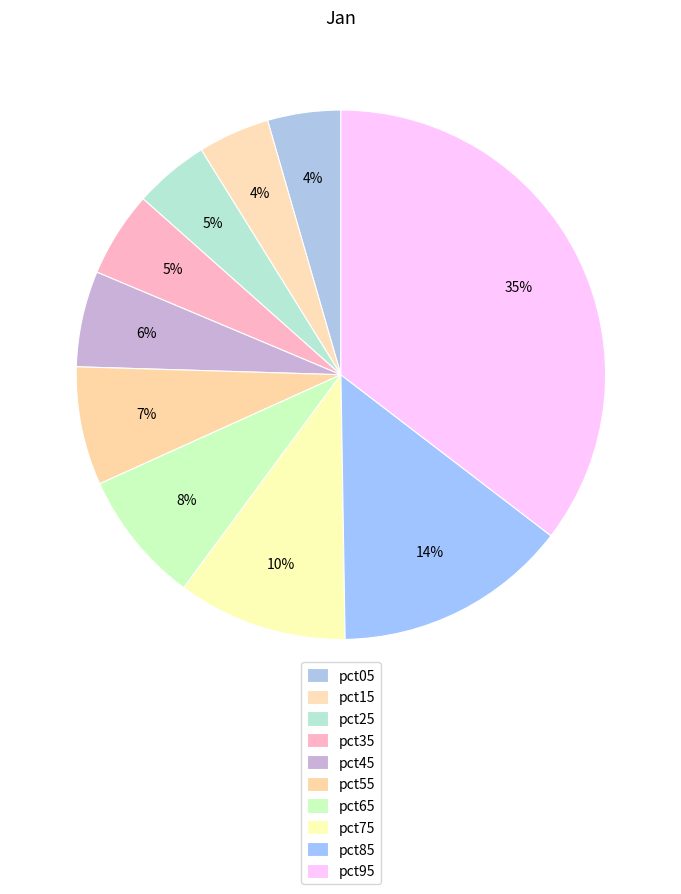

How many segments does this pie chart have?

10